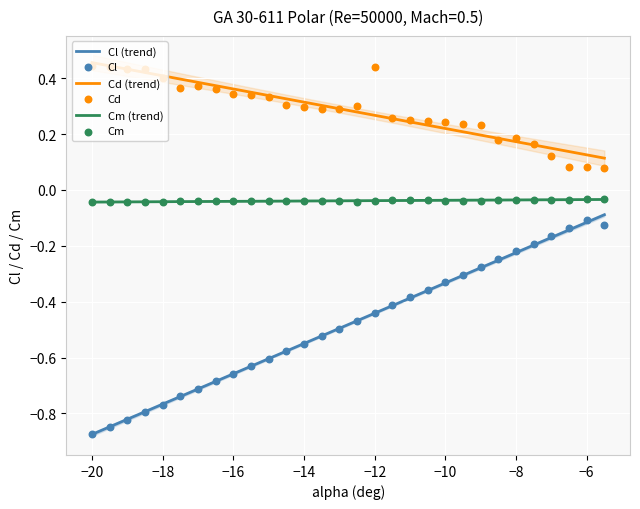

What are all the series names shown in the legend?

Cl (trend), Cd (trend), Cm (trend), Cl, Cd, Cm